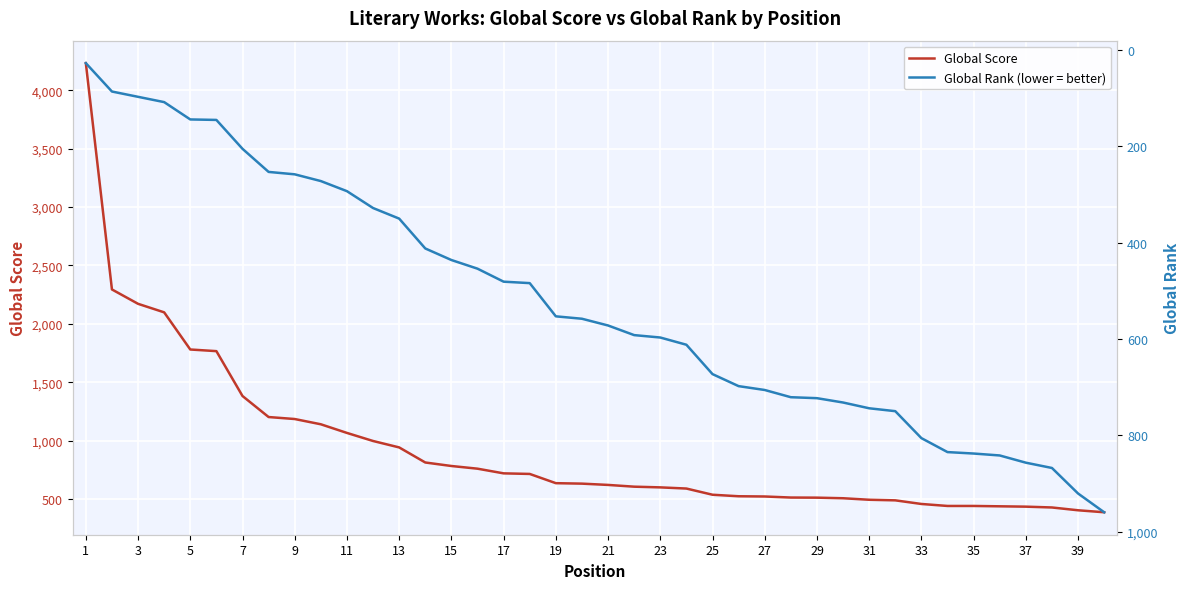

What is the minimum value for Global Score?

388